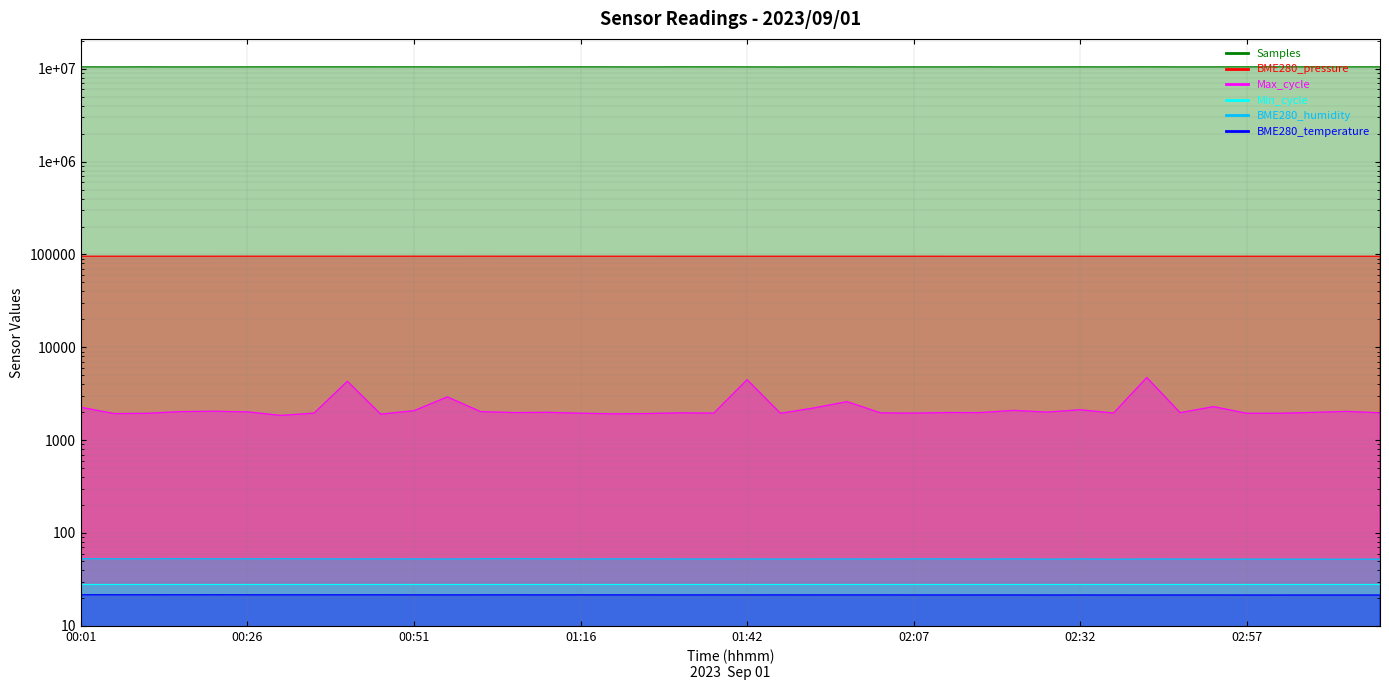

Which series has the largest range (max minus min)?

Samples